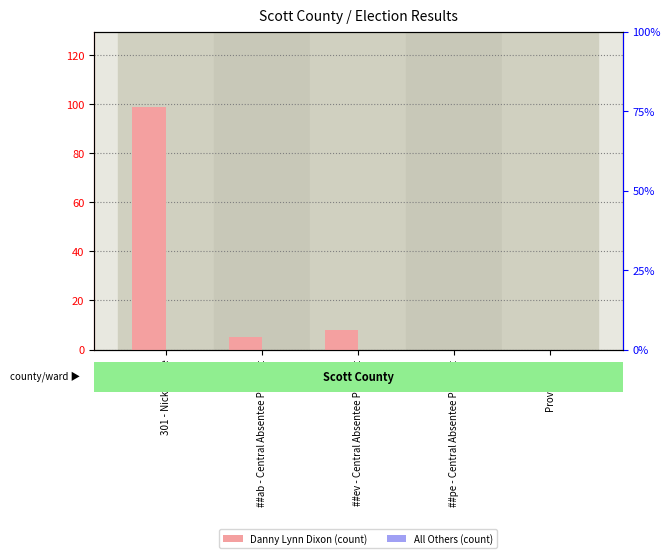

Is the value of Danny Lynn Dixon at Provisional greater than the value of All Others at 301 - Nickelsville?

No